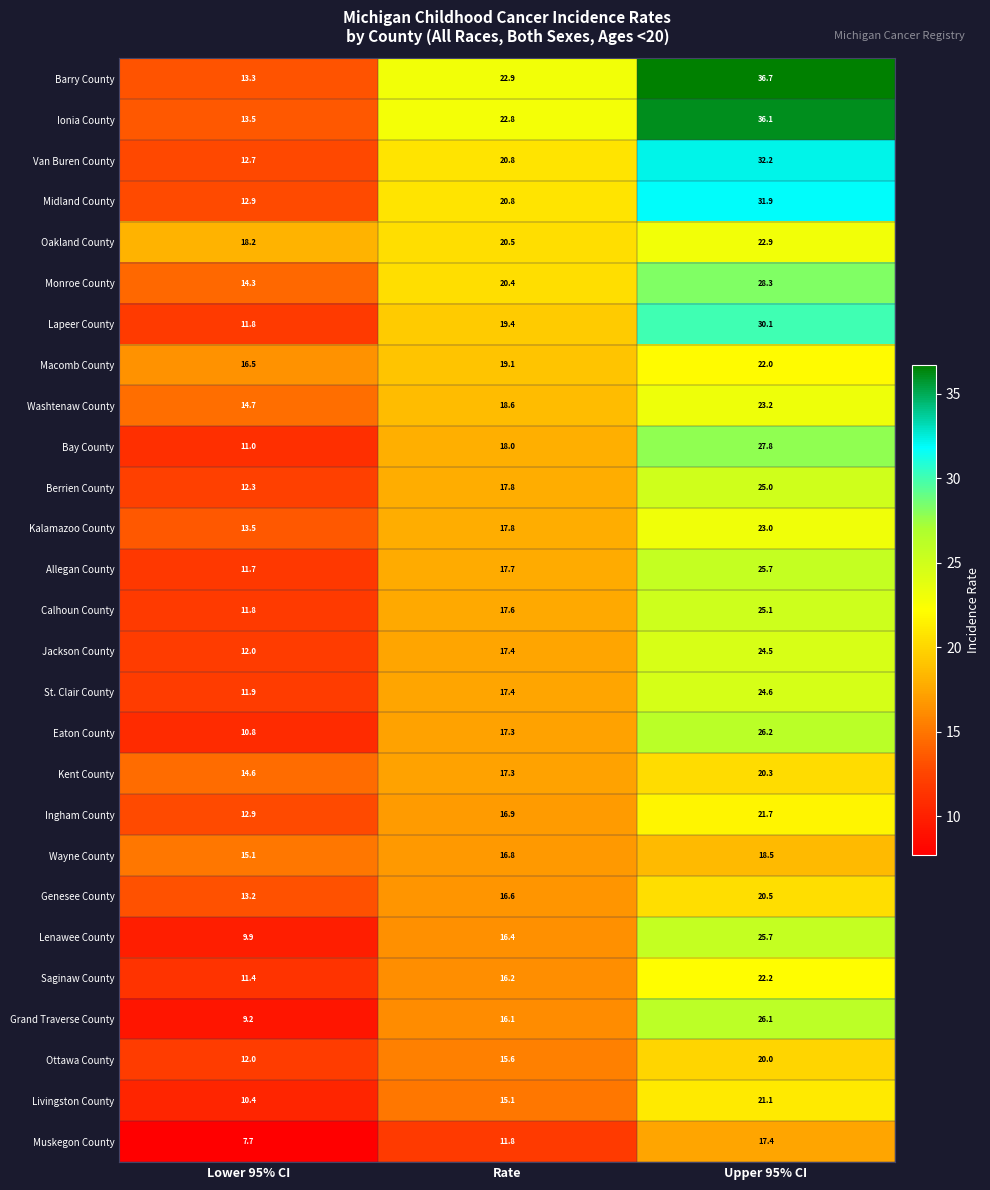

What is the maximum value for Ionia County?

36.1